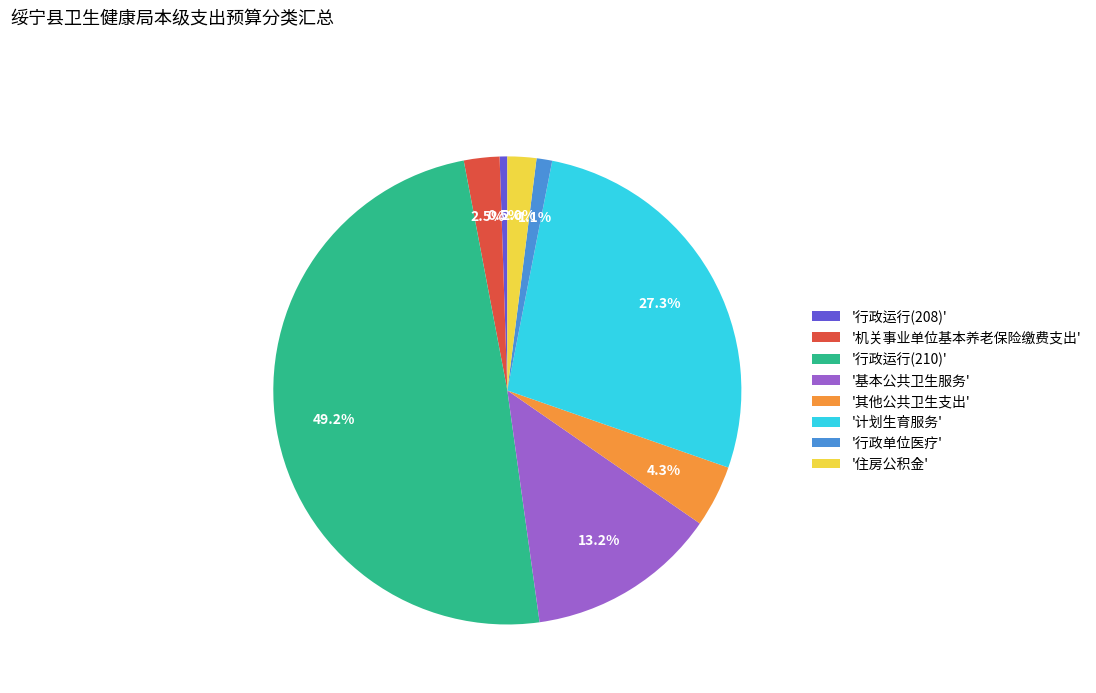

What is the total percentage of '其他公共卫生支出' and '行政运行(208)'?

4.8%